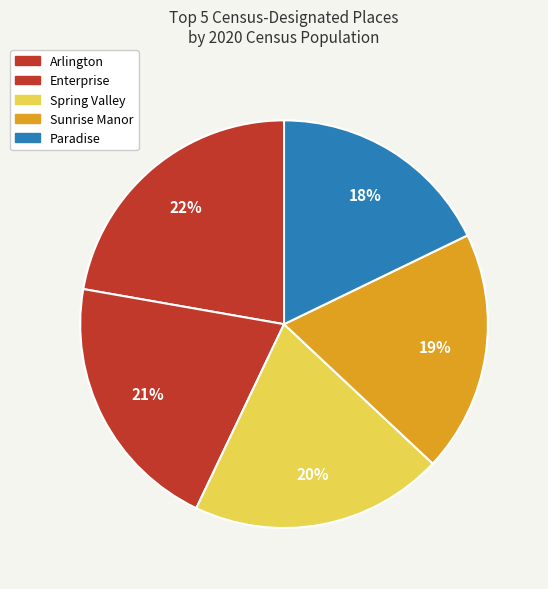

Is it true that Enterprise is 21% of the pie?

True